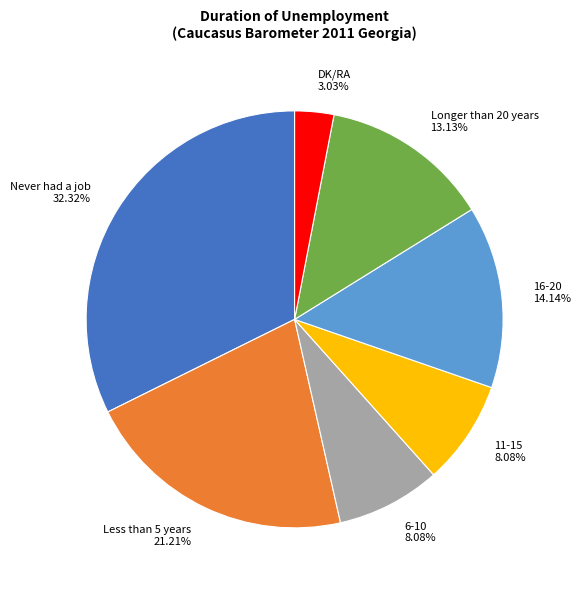

Is DK/RA the majority of the pie?

No